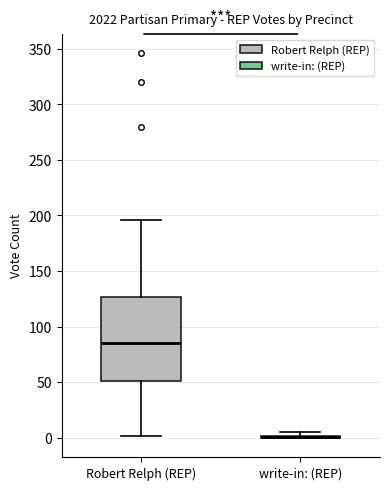

Reading left to right, transcribe this box plot: for each box, give where its median line is, the range the box spans, and where its two whiskers end, as read against the y-axis. The values are not printed on the chart, so give them approximately, as read against the axis.

Robert Relph (REP): median 85, box 50 to 125, whiskers 0 to 195
write-in: (REP): box collapsed to a line at 0, whiskers 0 to 5